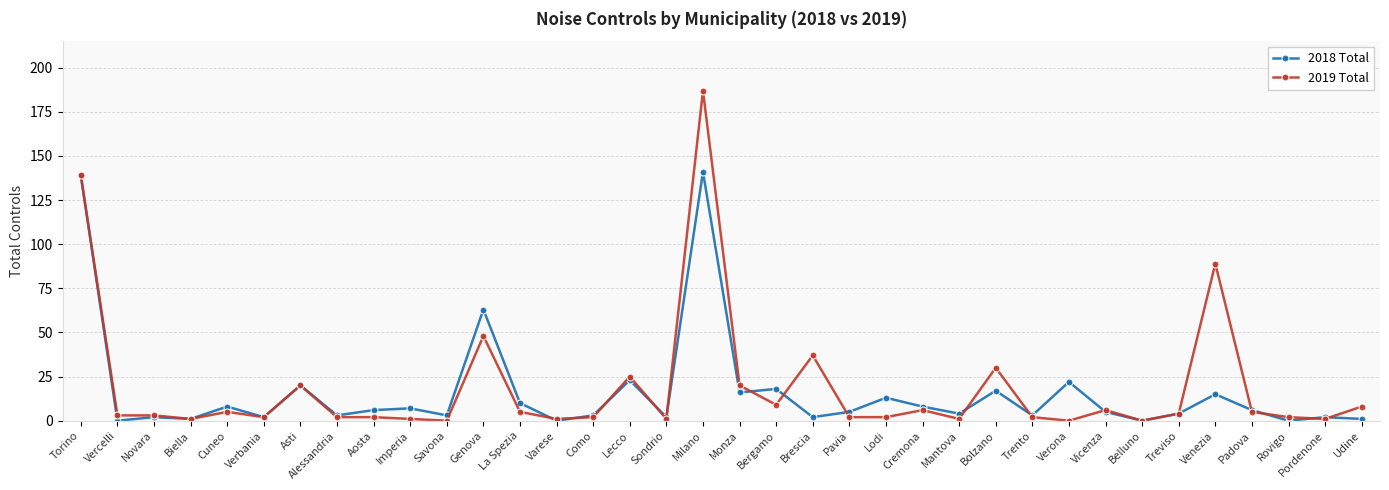

True or false: 2019 Total has more than 0 points higher than both neighbors.

True